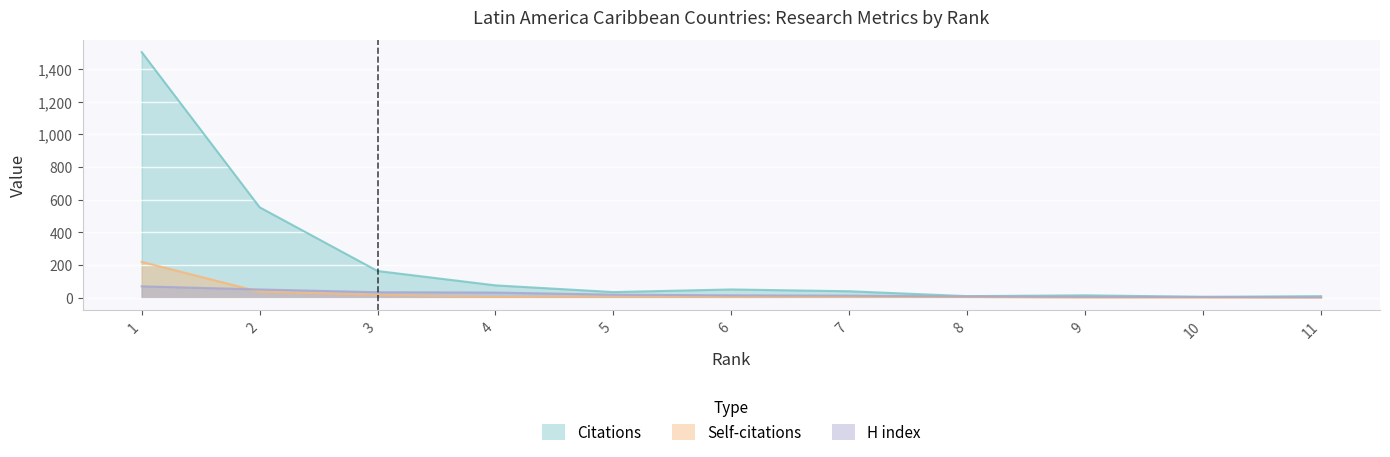

How many values in the Citations series are below 39?

5